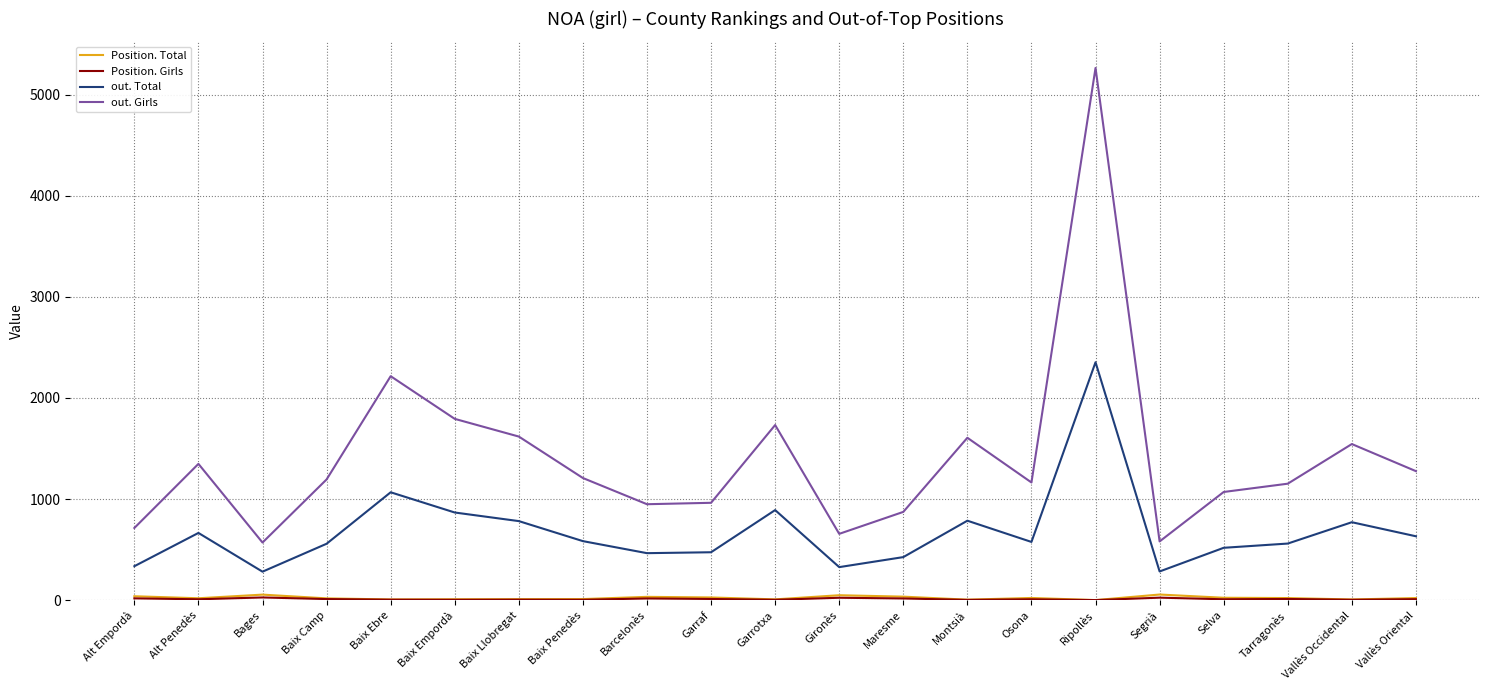

At which category does the chart reach its peak across all series?

Ripollès